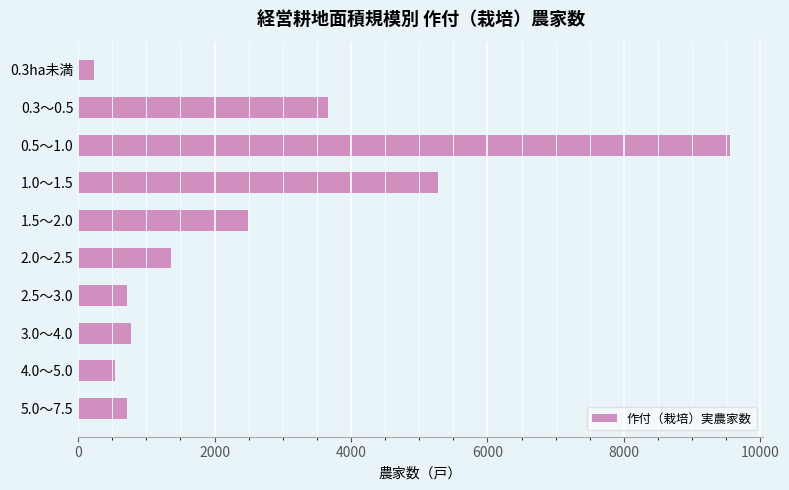

Approximately how many times larger is the value at 1.5～2.0 compared to 4.0～5.0?

4.7